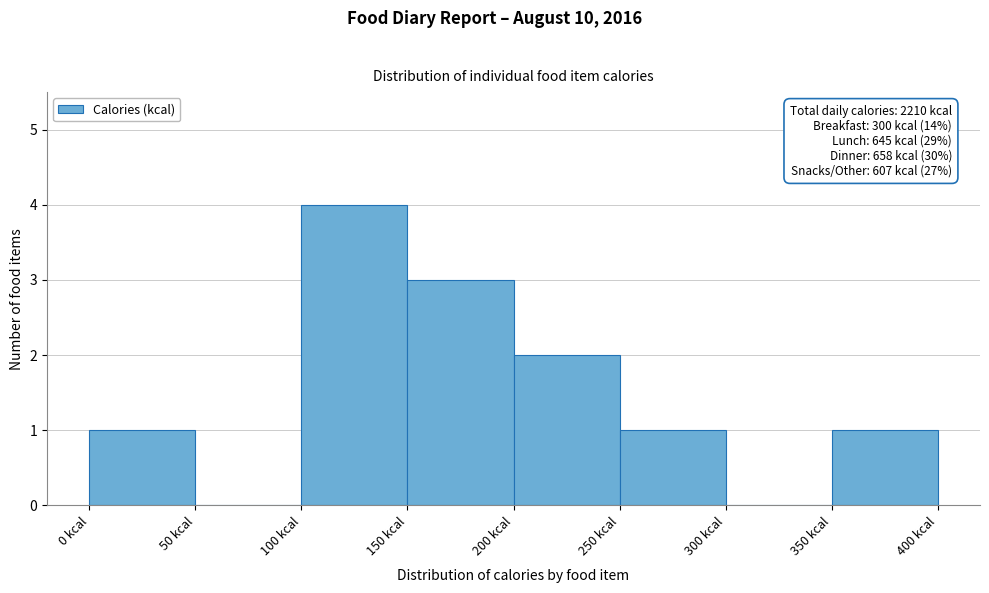

Over which range of the x-axis is the bar tallest?

100 to 150